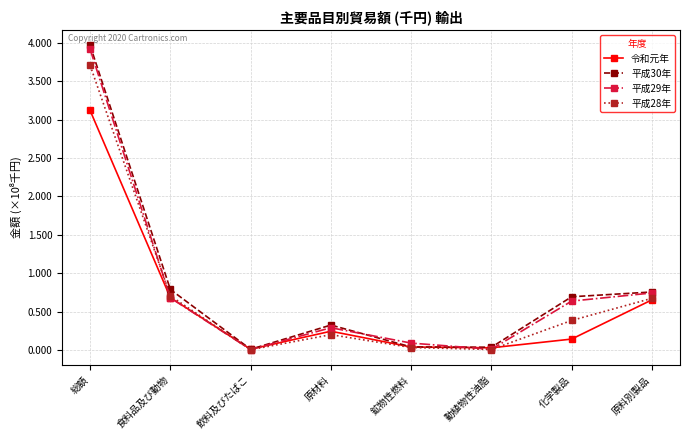

What is the approximate value of 平成29年 at 鉱物性燃料, to the nearest 50?

8876150